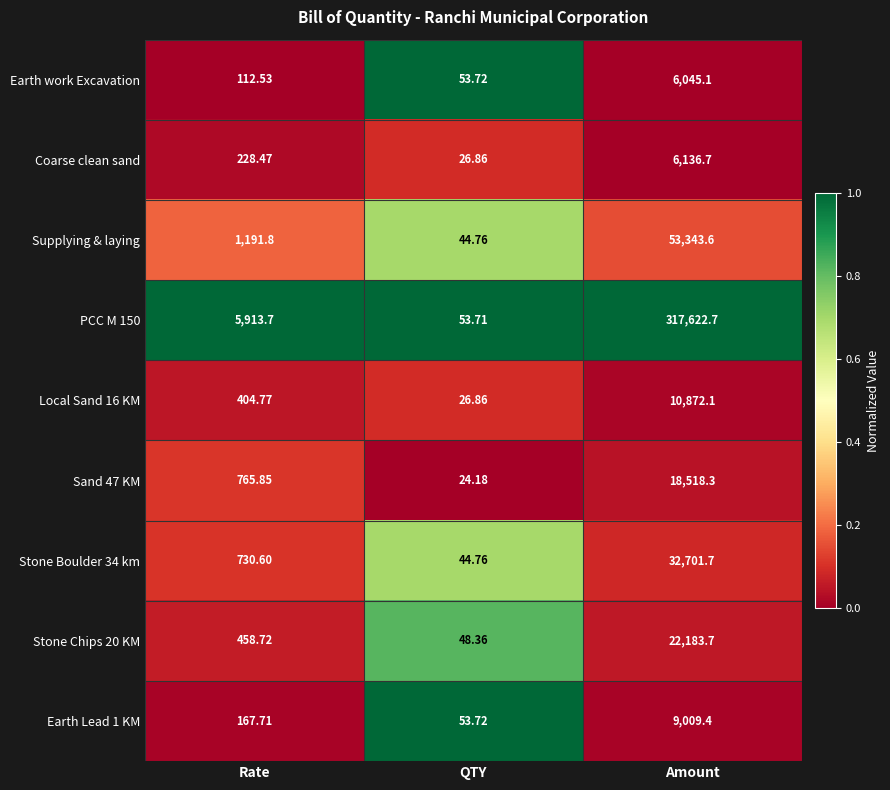

At which label is Earth Lead 1 KM closest to 4531?

Rate